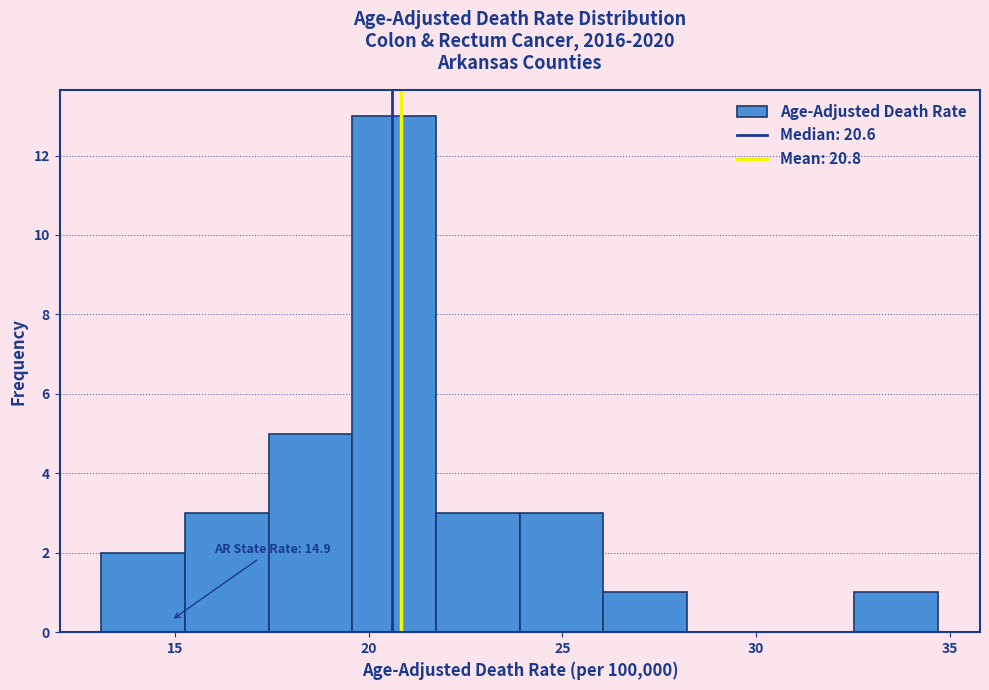

Which range on the x-axis has the tallest bar?

19.5 to 21.5